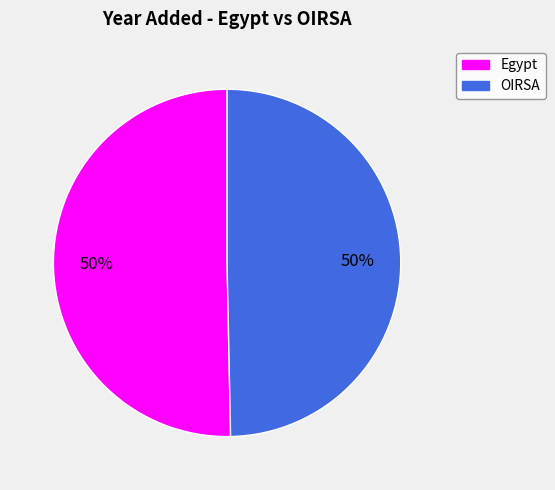

Is it true that Egypt is 50% of the pie?

True